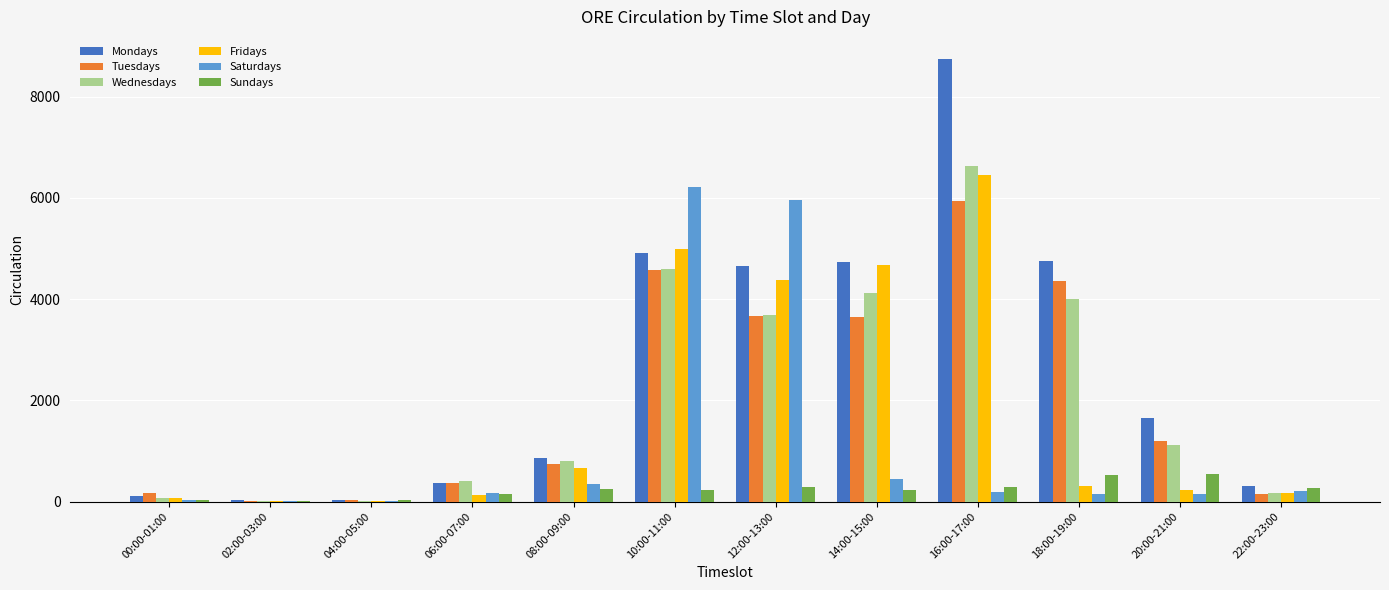

Where does the Fridays series first go above 300?

08:00-09:00